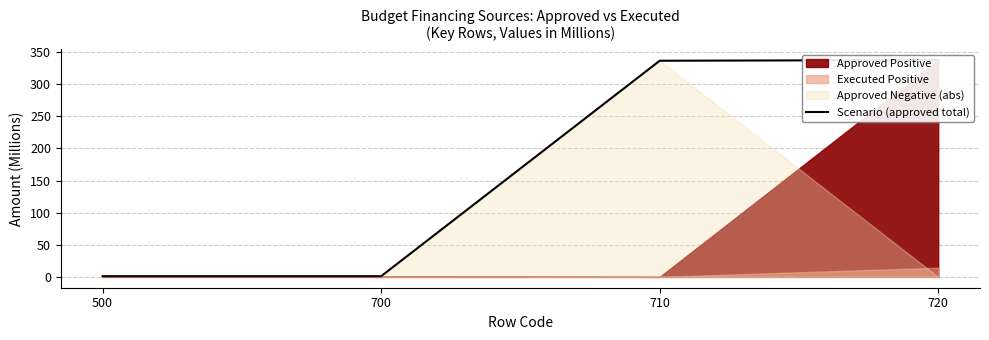

What is the sum of all values?

676.2